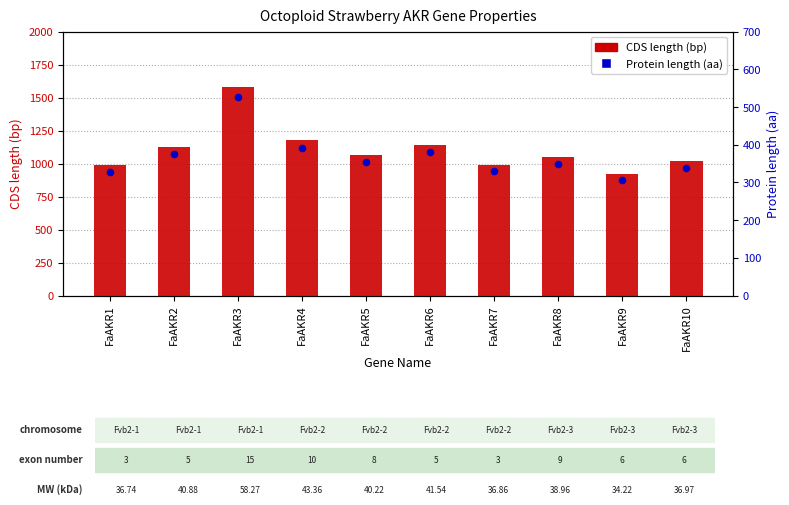

At which category is the sum across all series the highest?

FaAKR3